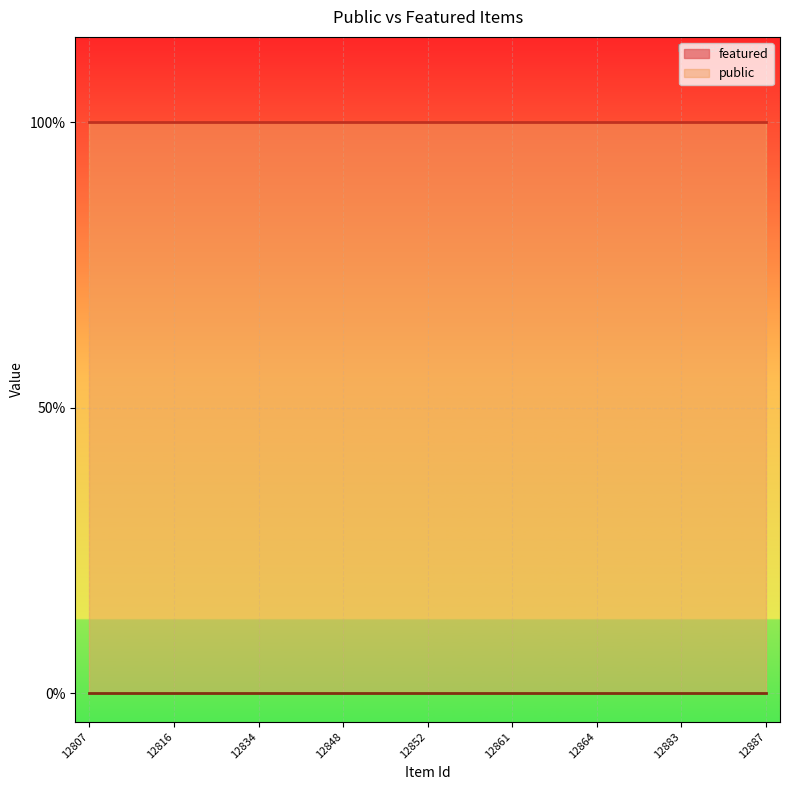

Reading left to right, transcribe all the data shown in this chart.

public: 1	1	1	1	1	1	1	1	1	1	1	1	1	1	1	1	1	1	1	1	1	1	1	1	1
featured: 0	0	0	0	0	0	0	0	0	0	0	0	0	0	0	0	0	0	0	0	0	0	0	0	0